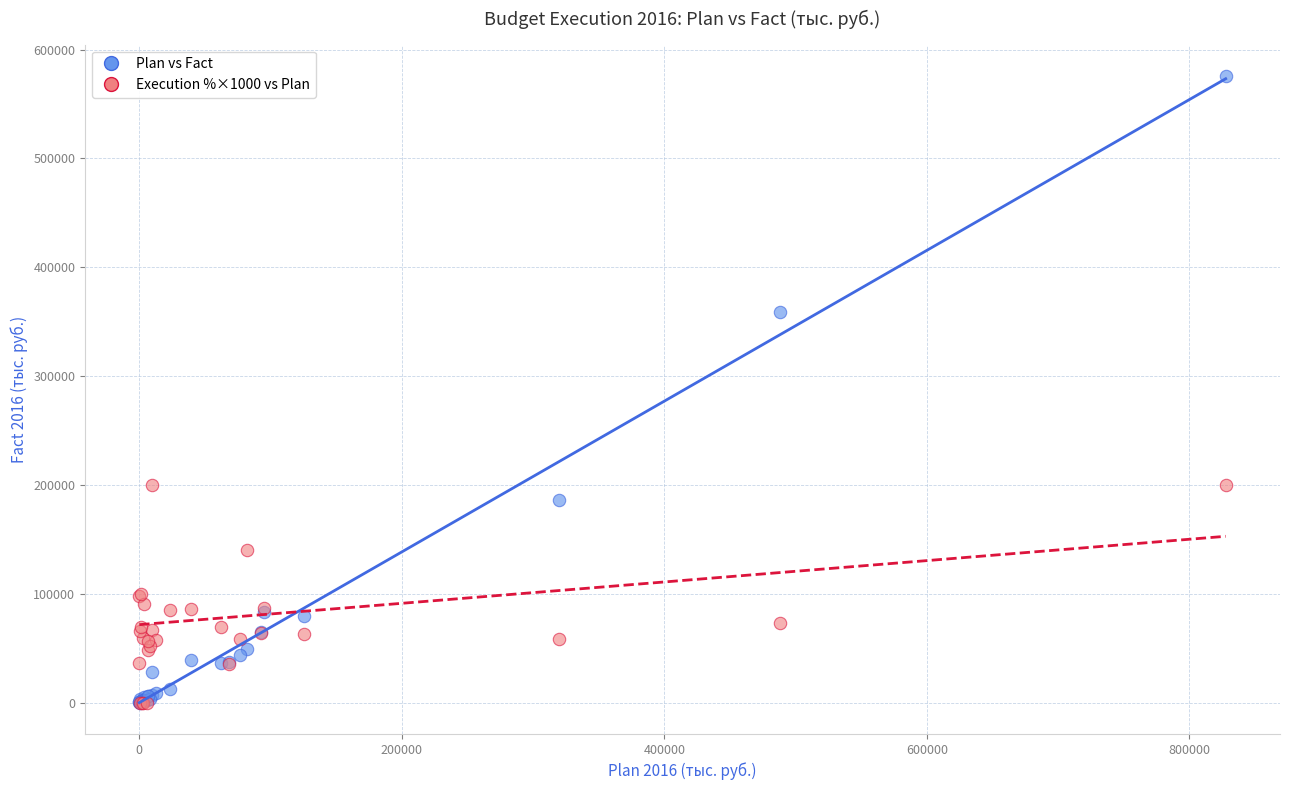

In the Plan vs Fact series, what Y value is closest to 287893?

358595.9